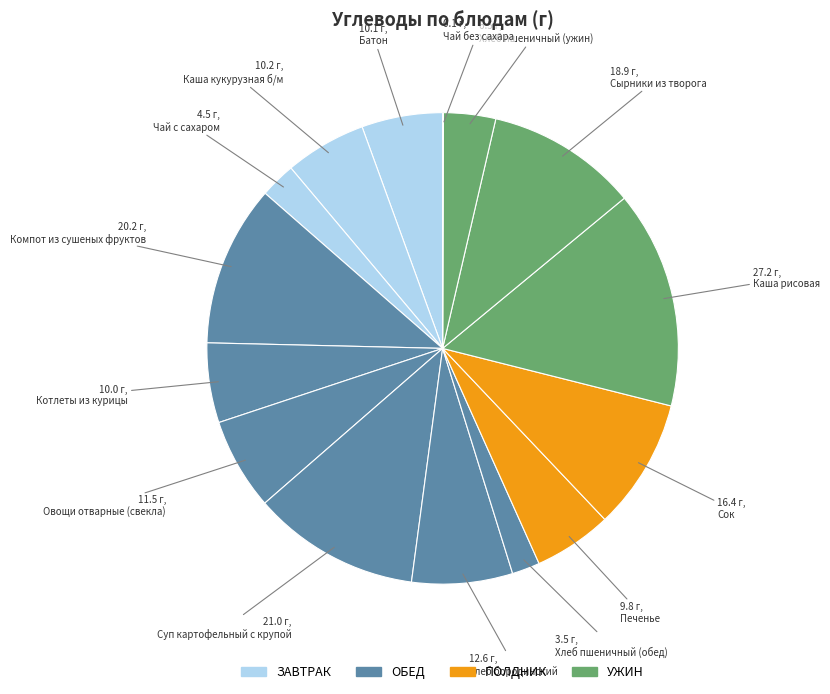

Count the number of slices in the pie.

15